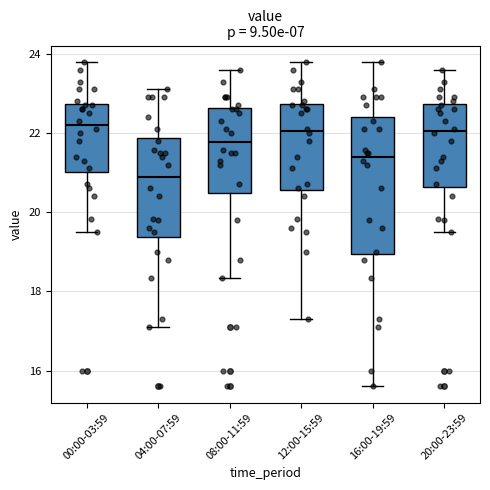

Where does the median line of the box for 08:00-11:59 sit on the y-axis? The values are not printed on the chart, so give them approximately, as read against the axis.

21.8